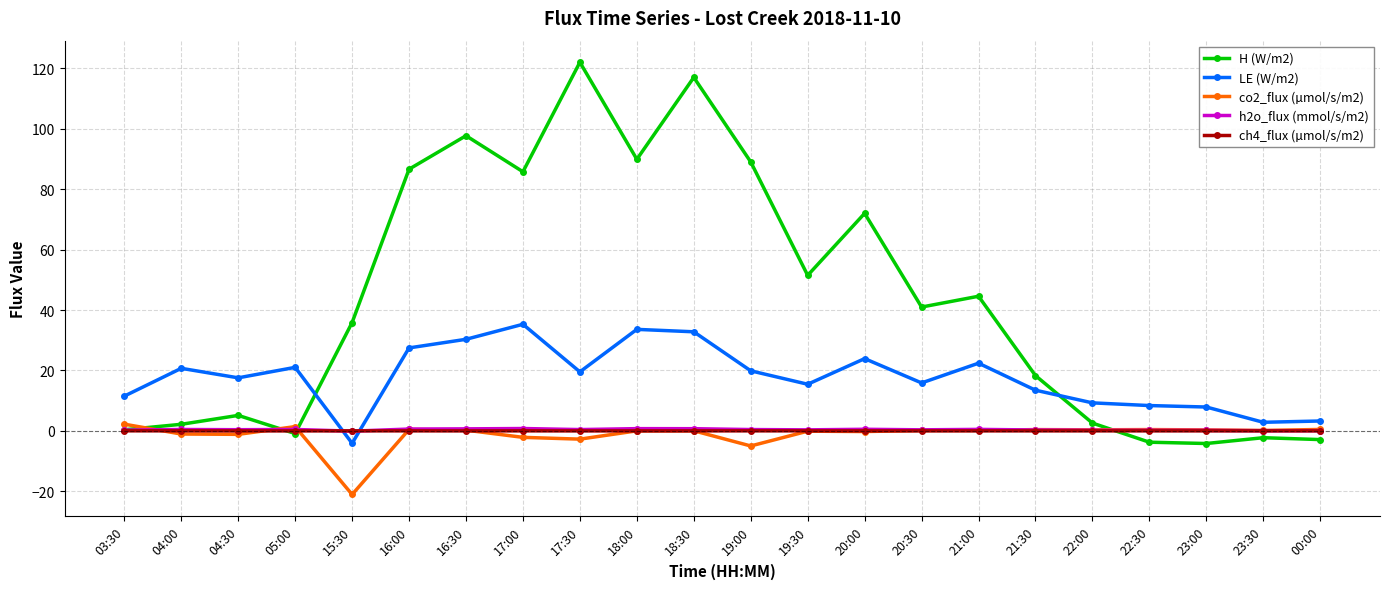

Is it true that LE (W/m2) equals 36.9 at 05:00?

False